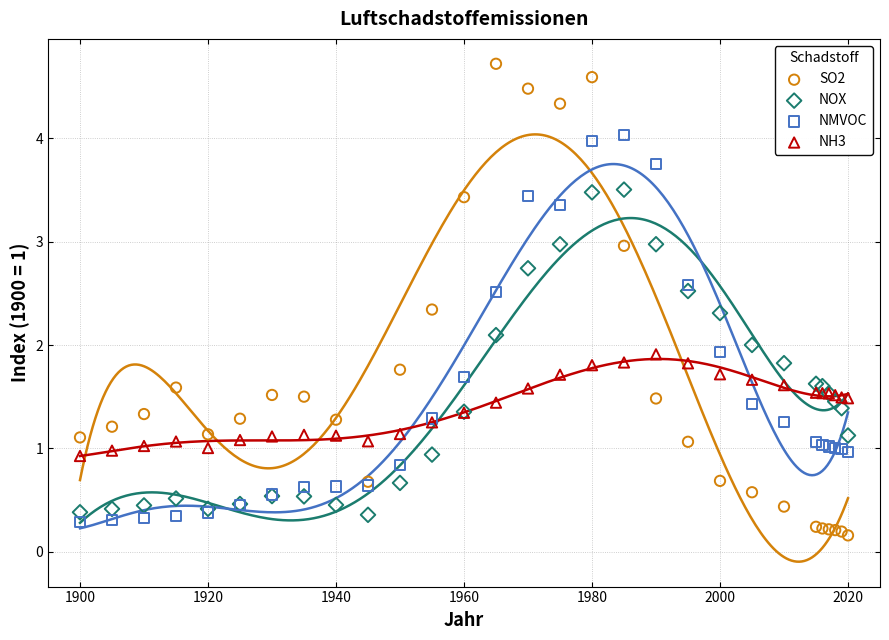

Which series has the widest spread of Y values?

SO2